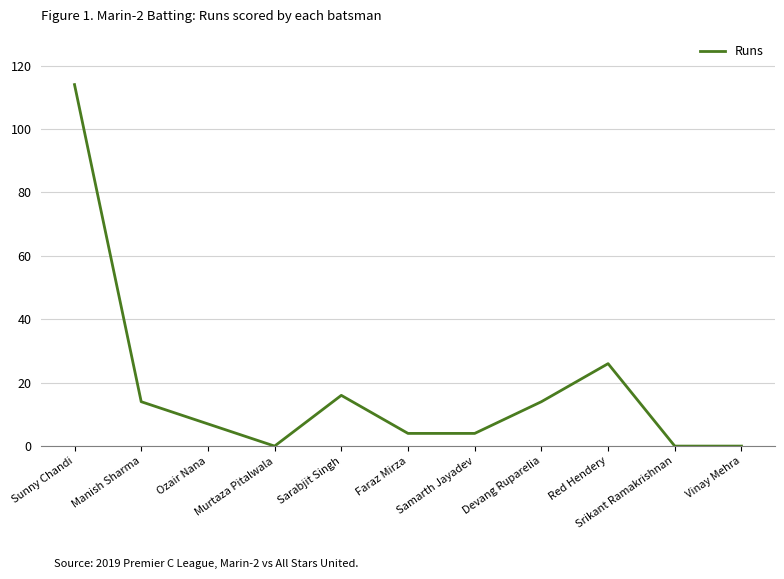

Reading left to right, what are all the values shown in this chart?

114	14	7	0	16	4	4	14	26	0	0